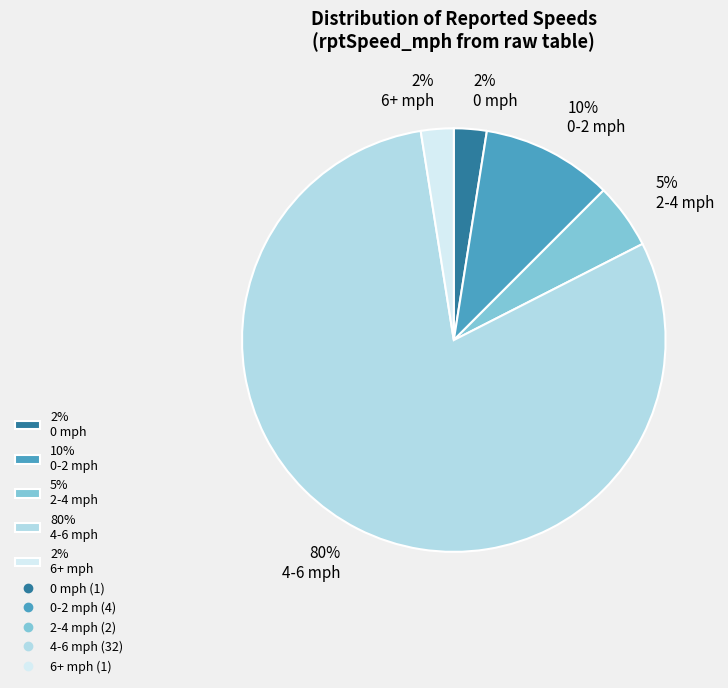

True or false: 80% 4-6 mph accounts for 94% of the total.

False